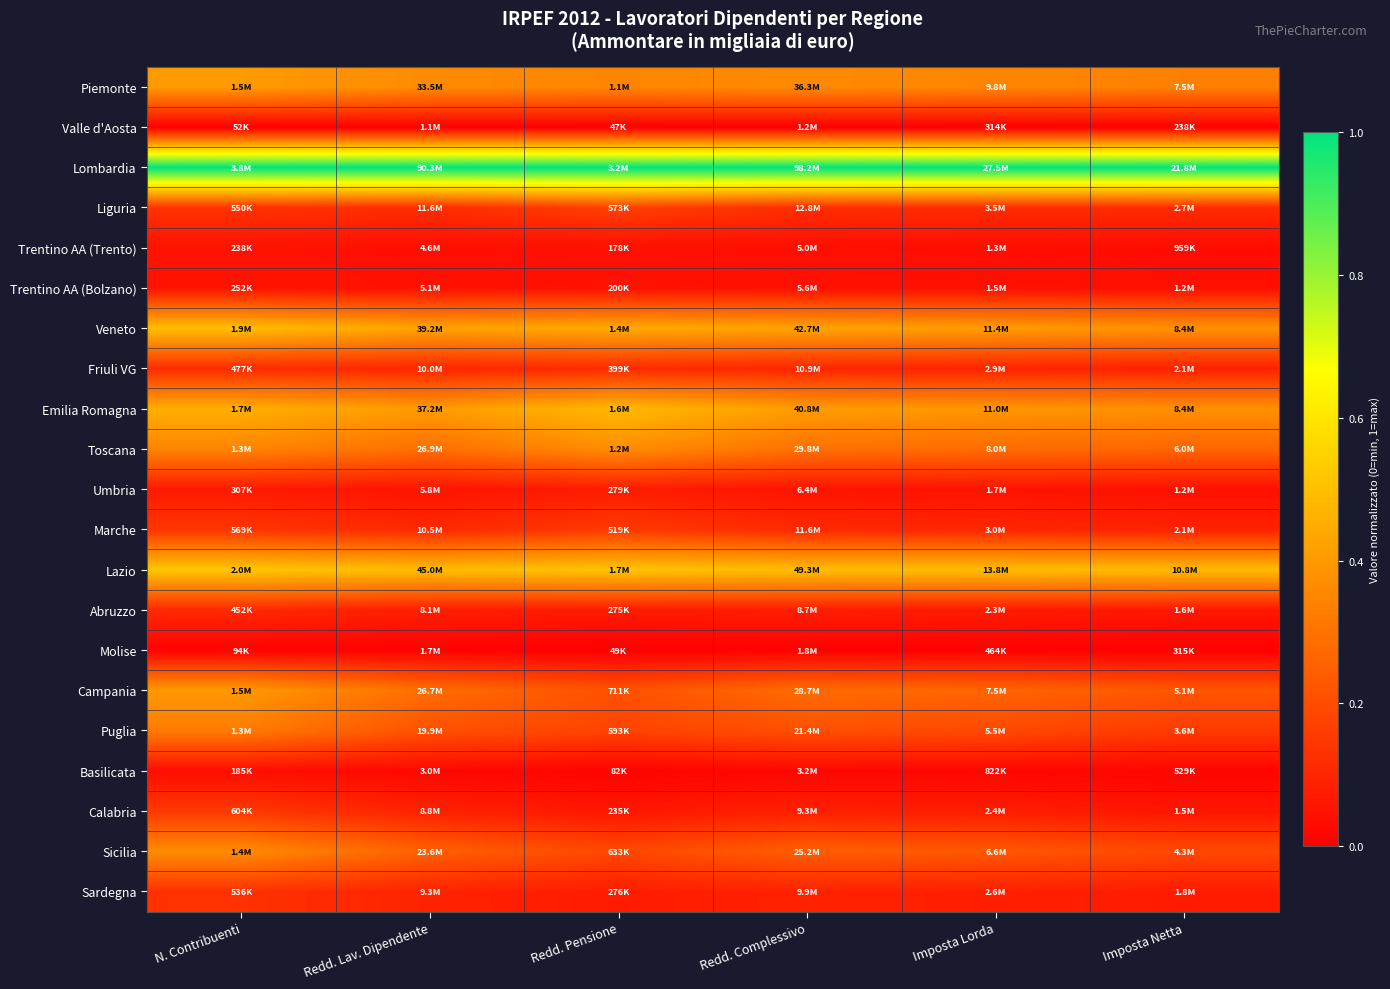

How many categories are shown in the chart?

6